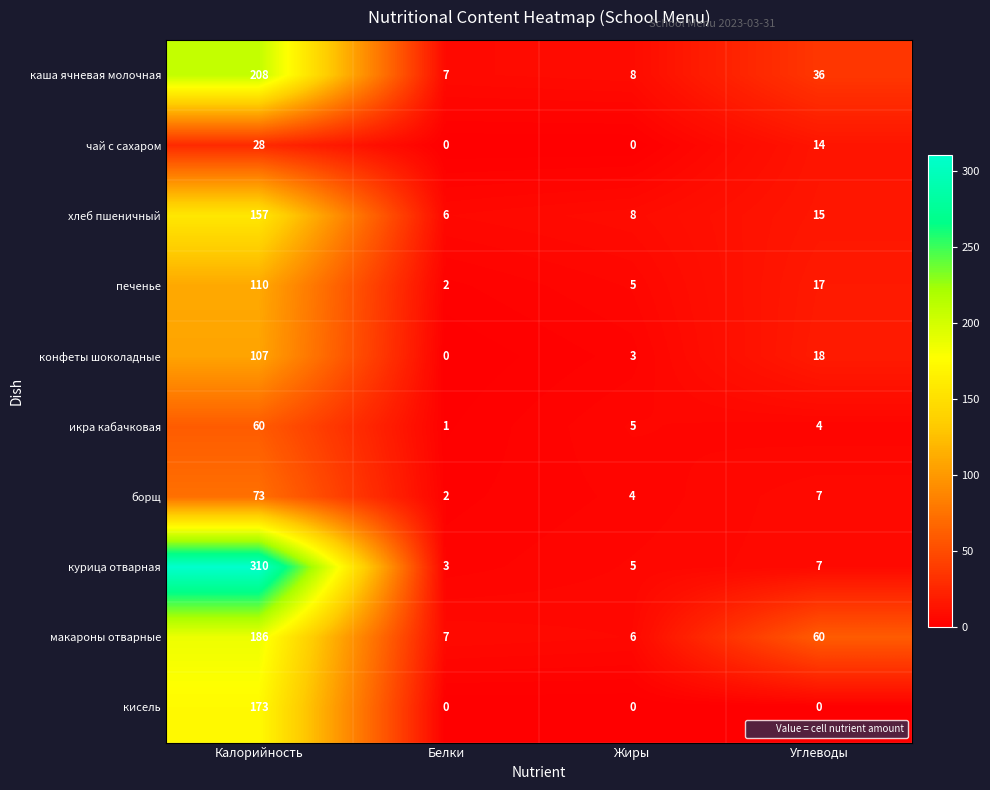

Rank the categories by каша ячневая молочная value from highest to lowest.

Калорийность, Углеводы, Жиры, Белки